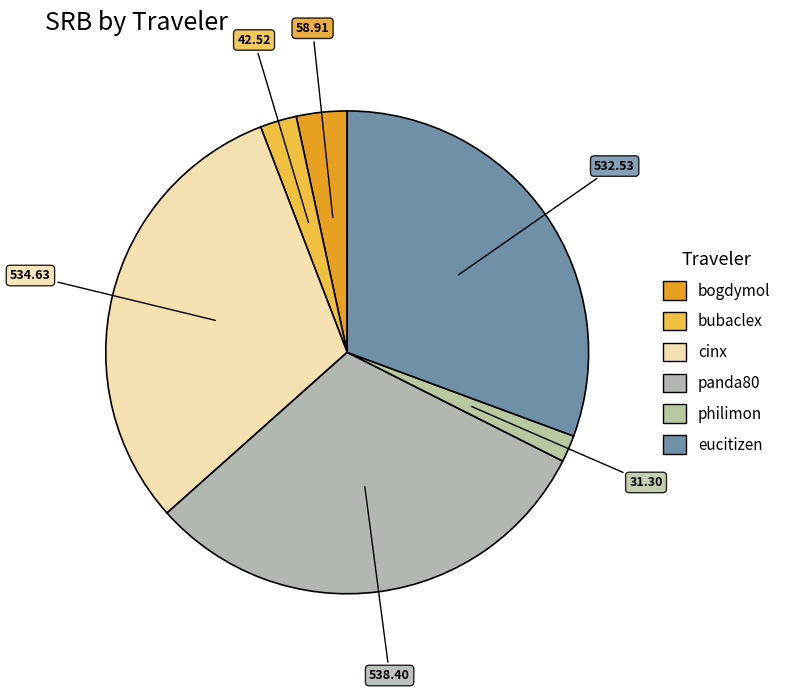

How many slices are in this pie chart?

6